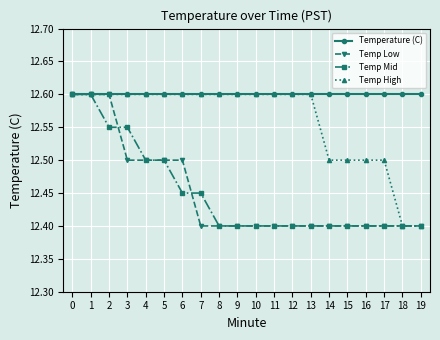

The Temp Mid series shows 12.4 at 7. True or false?

True